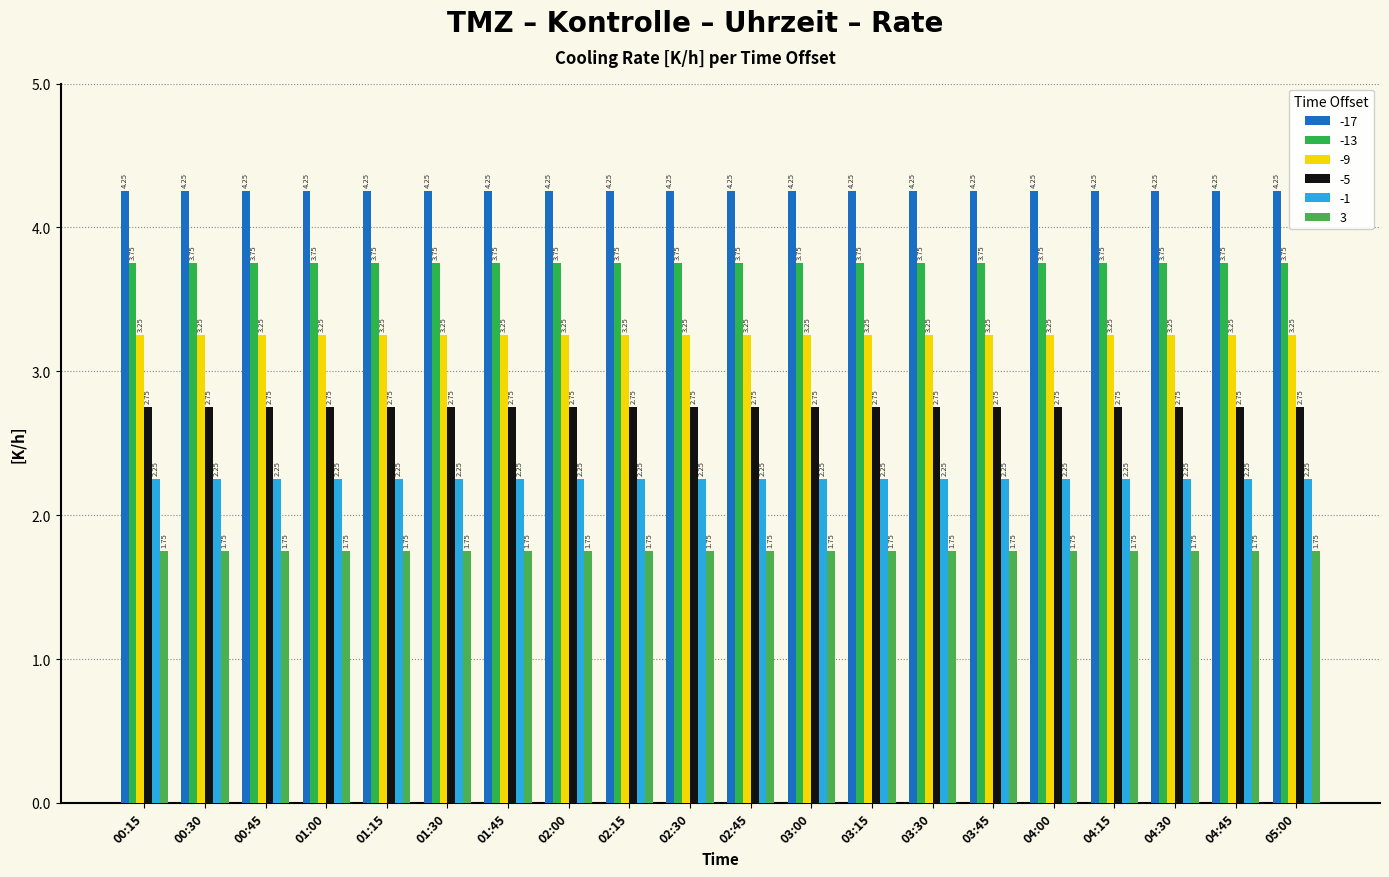

How many distinct data groups are displayed?

6